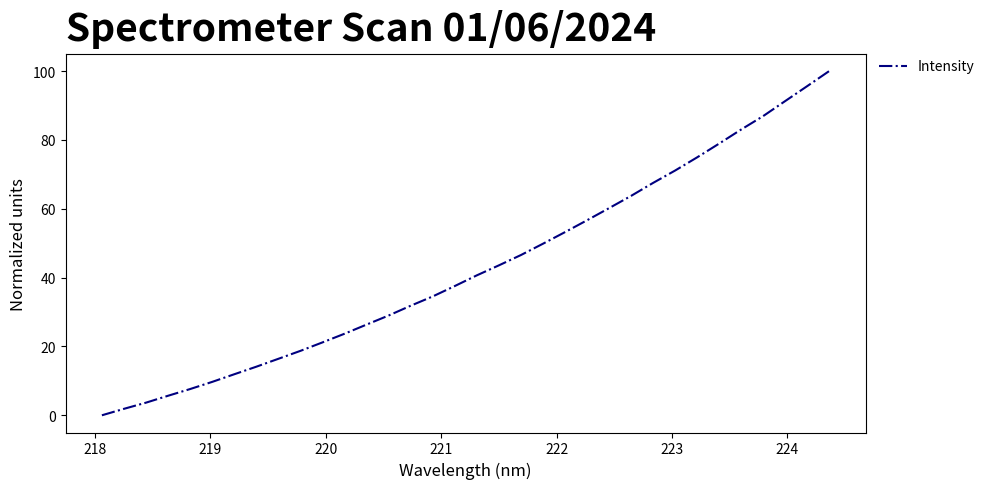

What is the difference between the maximum and minimum values?

100.0